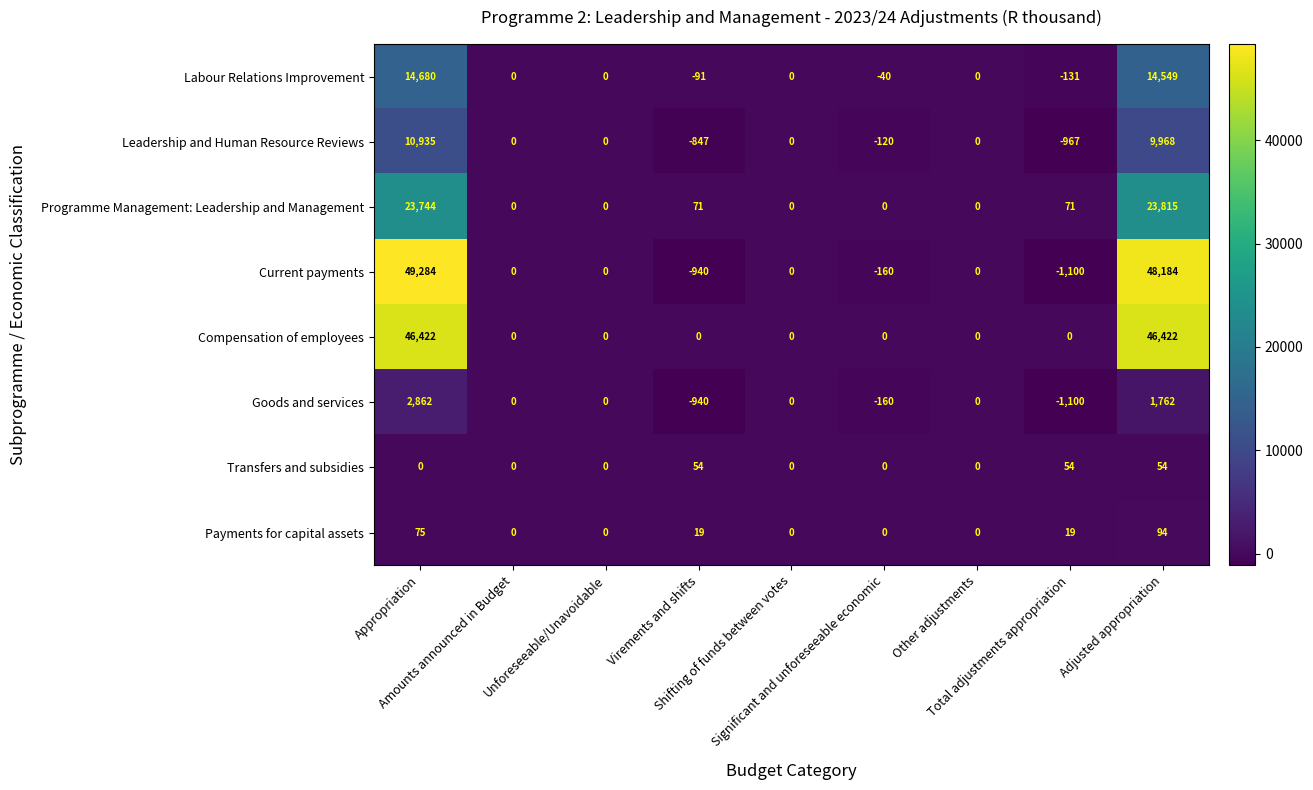

Which series has the widest spread of values?

Current payments